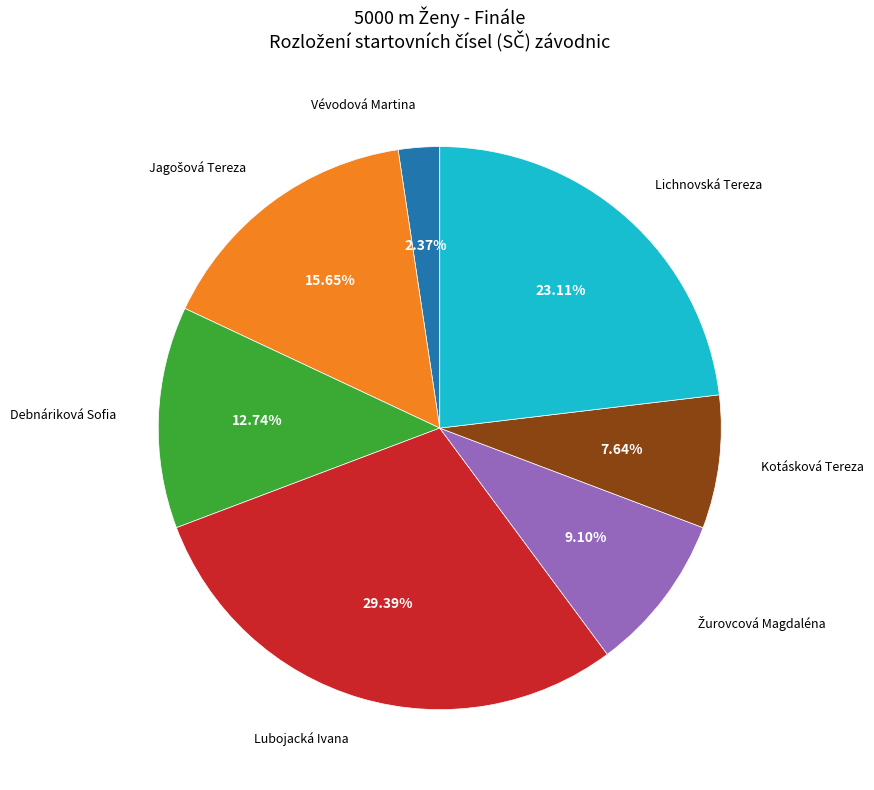

Approximately how many times larger is the value at Lubojacká Ivana compared to Lichnovská Tereza?

1.3